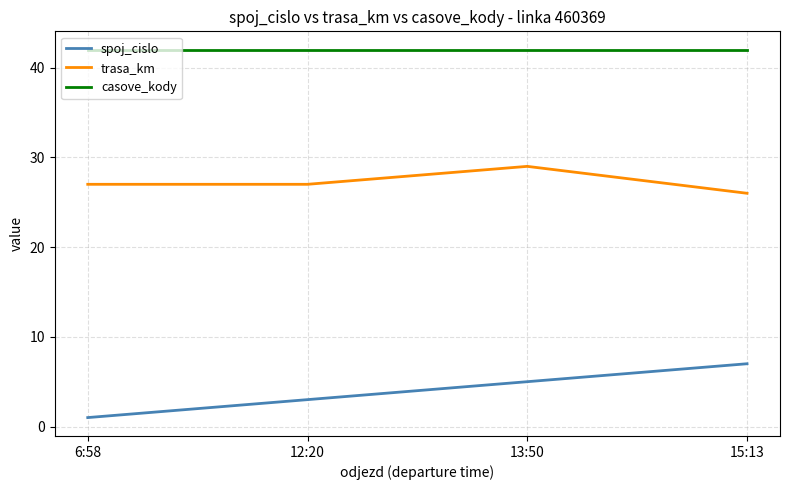

Which series changed the most between 6:58 and 12:20?

spoj_cislo